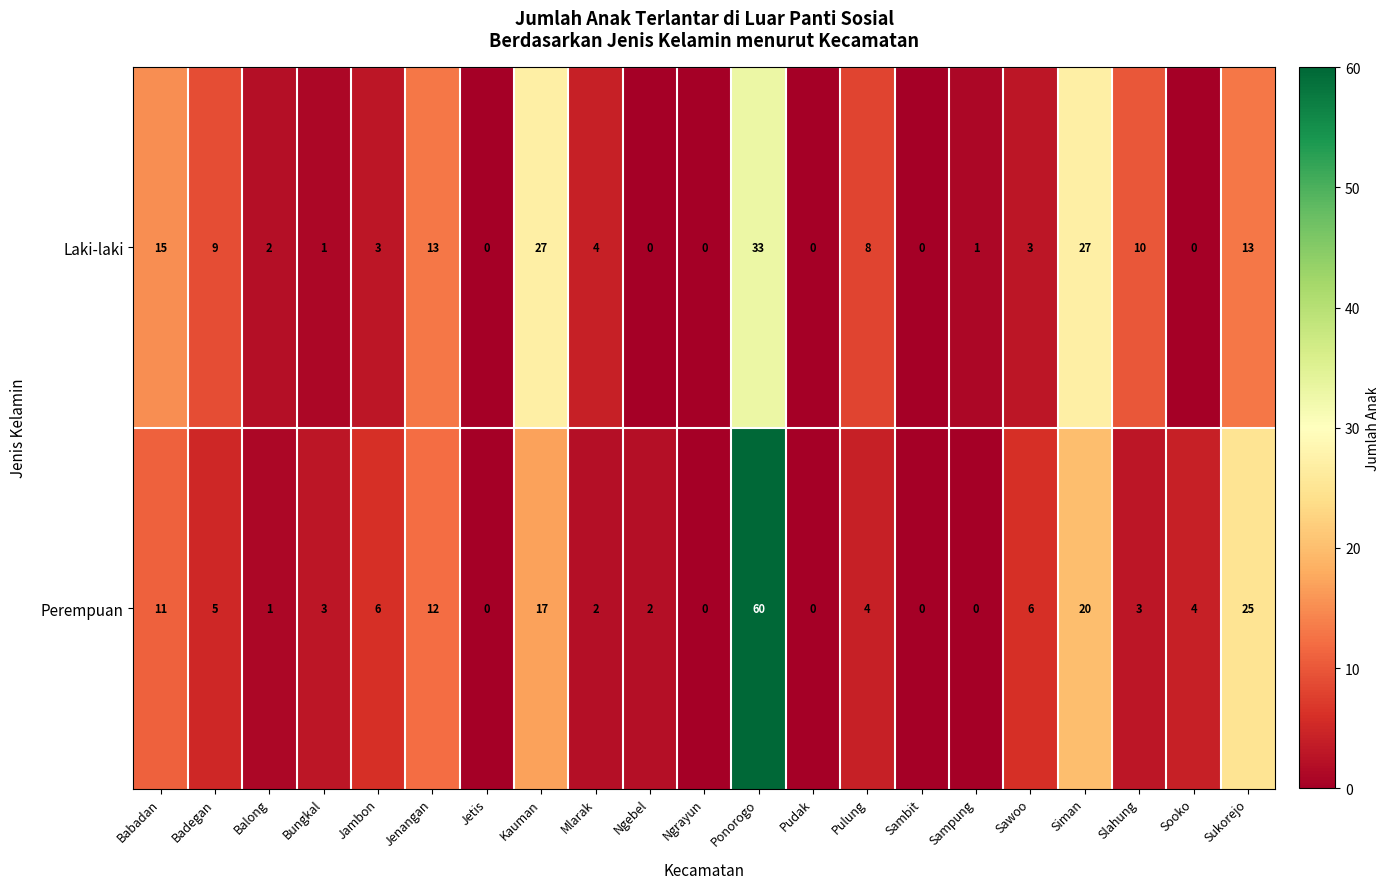

How many positive values does the Perempuan series have?

16